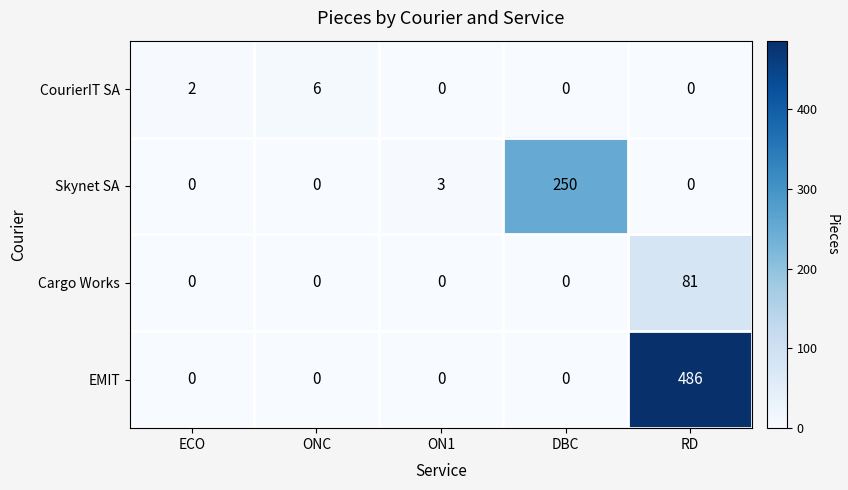

Rank the series by their average value, from highest to lowest.

EMIT, Skynet SA, Cargo Works, CourierIT SA